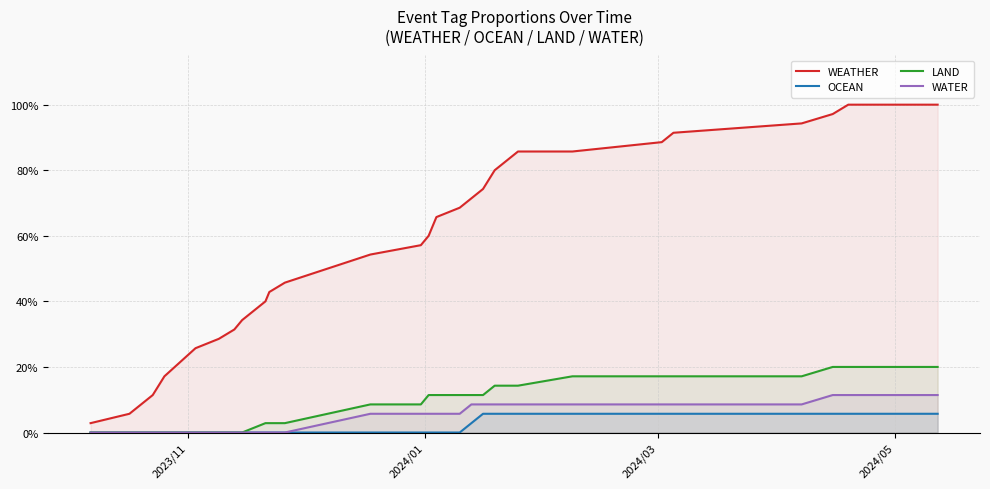

How many data points does each series have?

29